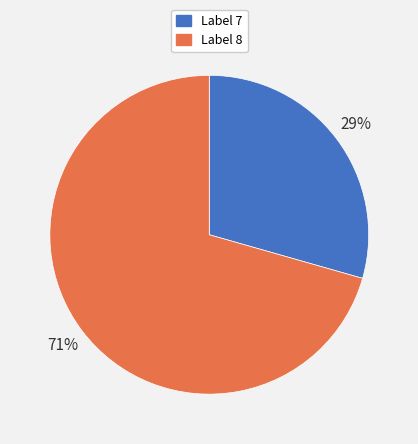

To the nearest percent, what is the average slice percentage?

50%